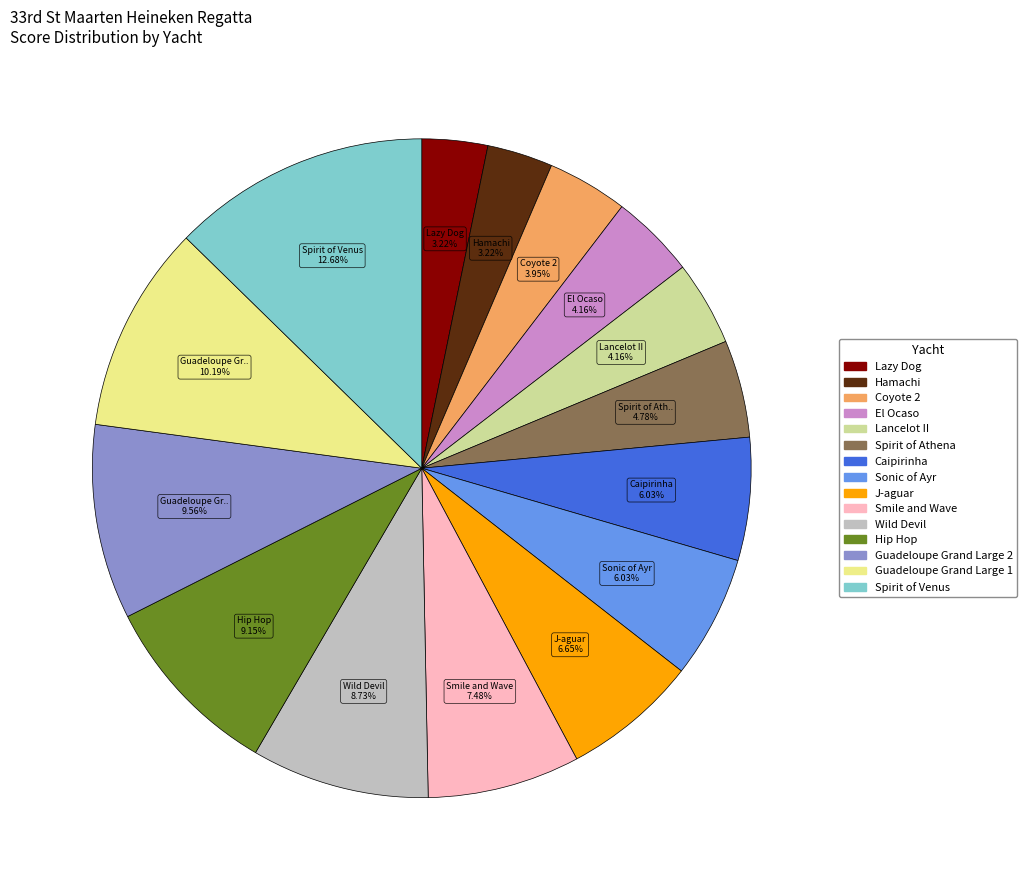

What is the total percentage of Hamachi and Sonic of Ayr?

9.3%